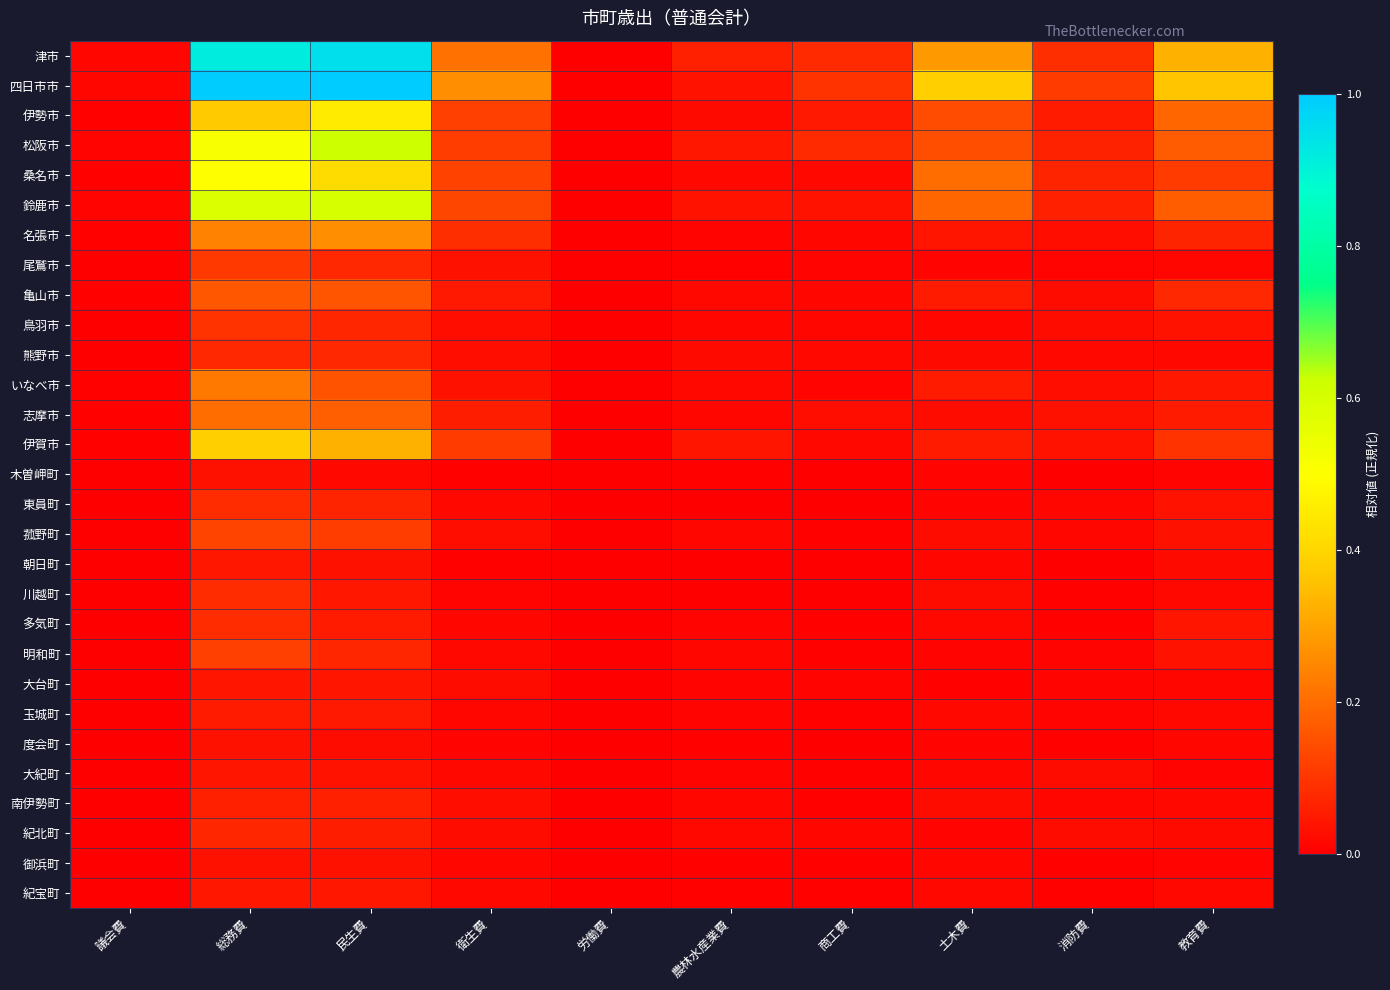

Rank the series by their maximum value, from lowest to highest.

木曽岬町, 度会町, 御浜町, 大台町, 大紀町, 朝日町, 紀宝町, 玉城町, 南伊勢町, 紀北町, 熊野市, 多気町, 川越町, 東員町, 鳥羽市, 尾鷲市, 明和町, 菰野町, 亀山市, 志摩市, いなべ市, 名張市, 伊賀市, 伊勢市, 桑名市, 鈴鹿市, 松阪市, 津市, 四日市市